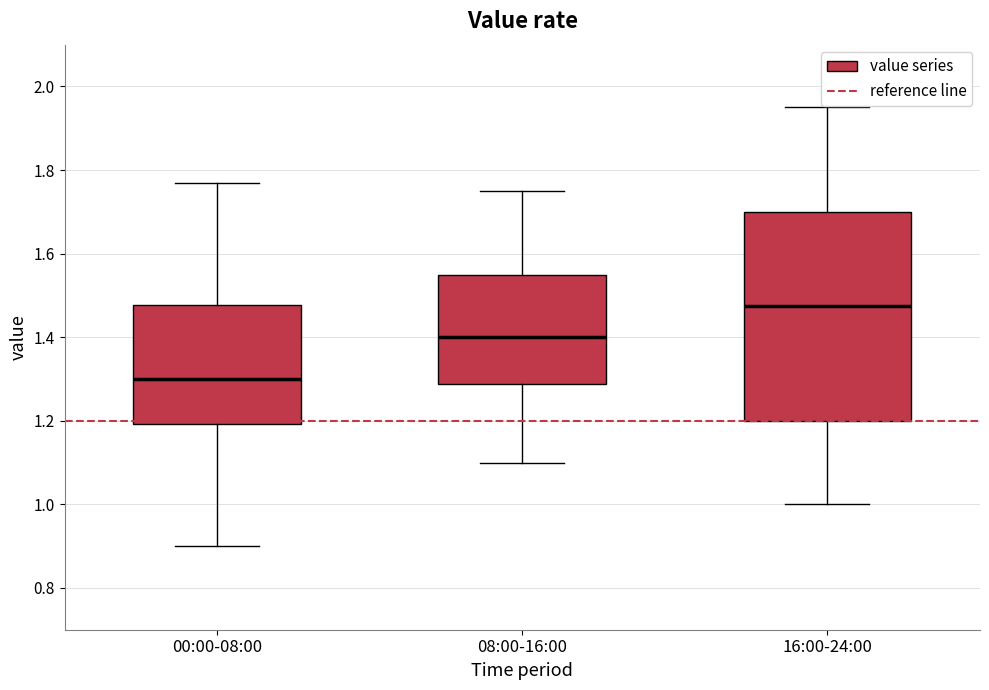

Which box has the highest median line?

16:00-24:00